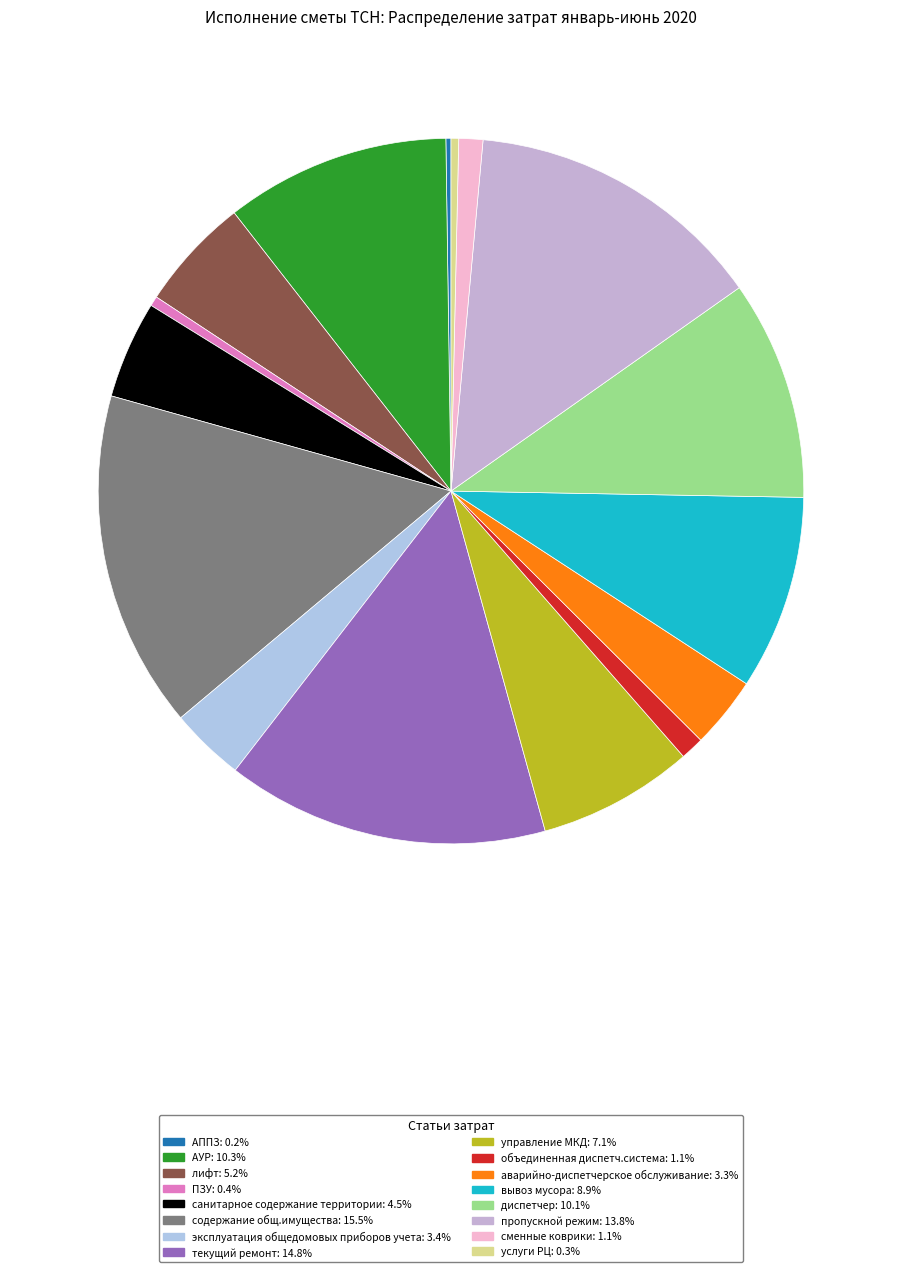

What is the change in value from пропускной режим to сменные коврики?

-576780.4